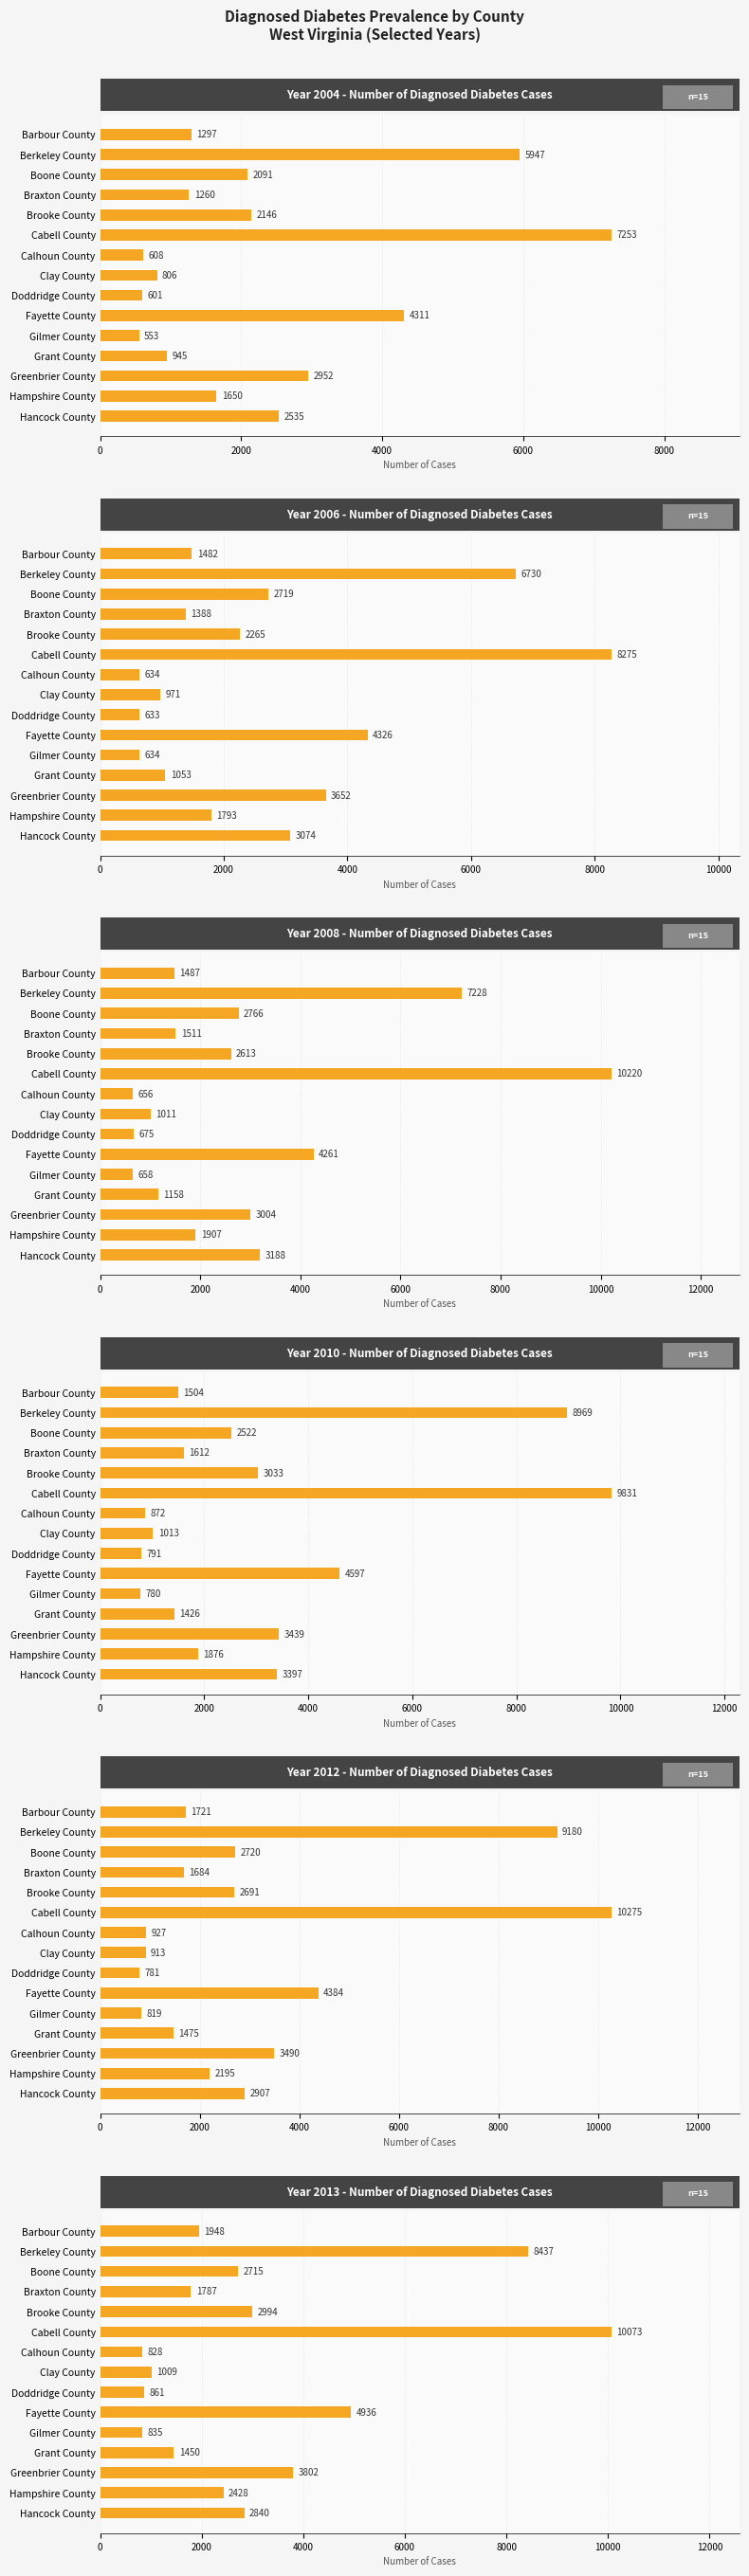

Rank the categories by 2013 value from lowest to highest.

Calhoun County, Gilmer County, Doddridge County, Clay County, Grant County, Braxton County, Barbour County, Hampshire County, Boone County, Hancock County, Brooke County, Greenbrier County, Fayette County, Berkeley County, Cabell County